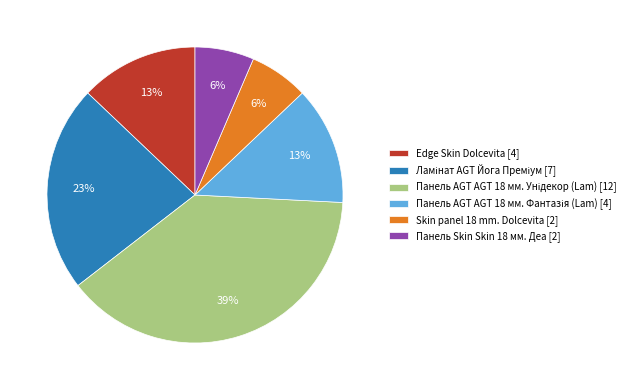

Is there any slice that represents more than half of the pie?

No